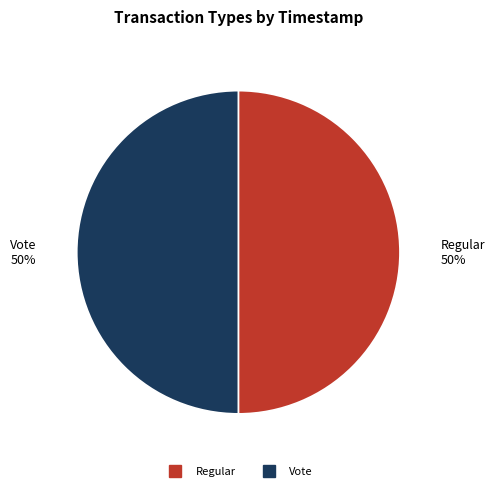

To the nearest percent, what portion does Regular represent?

50%